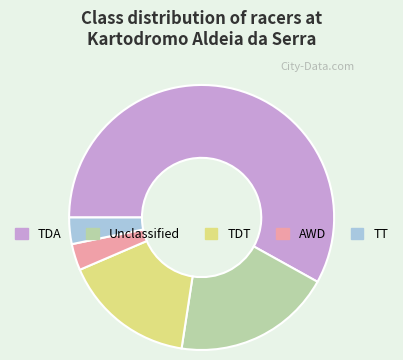

Do AWD and TDA together represent more than half of the pie?

Yes